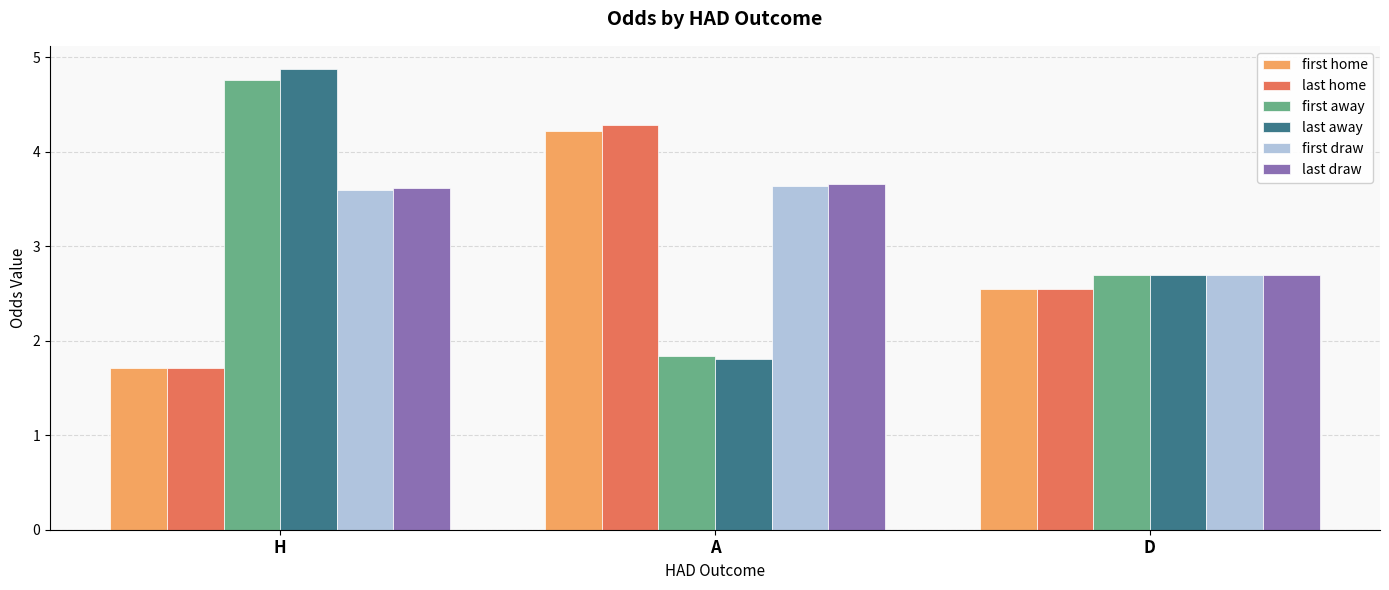

What is the label of the 3rd bar from the right?

H